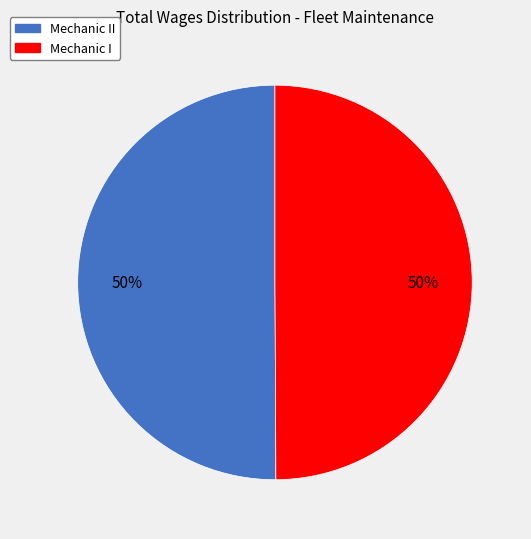

To the nearest percent, what is the average slice percentage?

50%